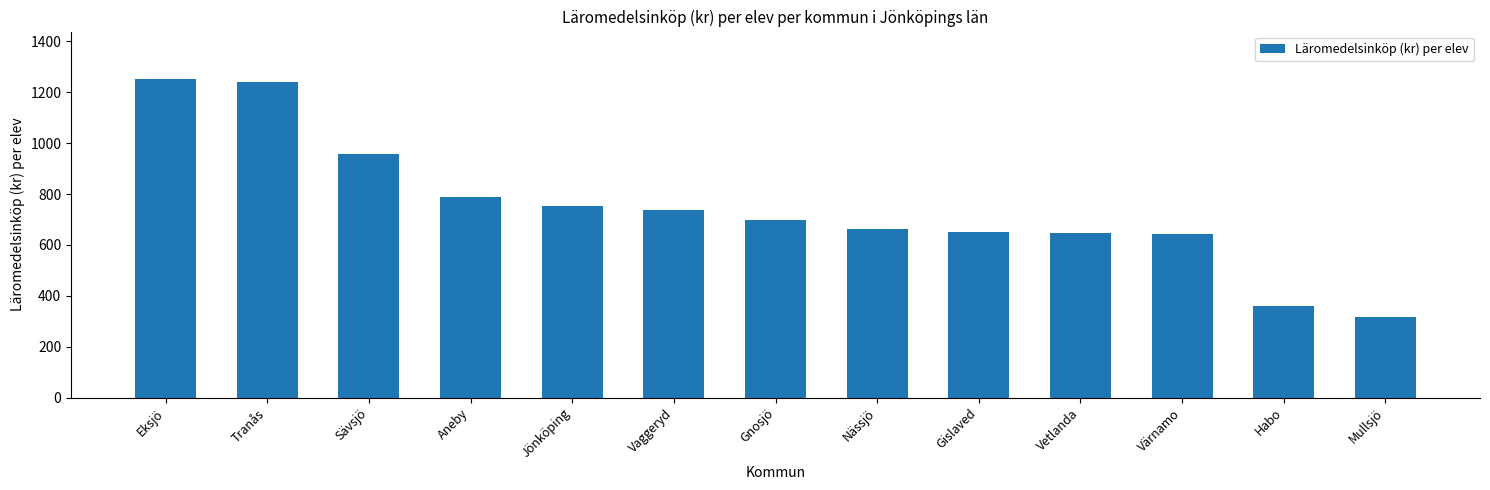

What is the change in value from Gnosjö to Mullsjö?

-378.7